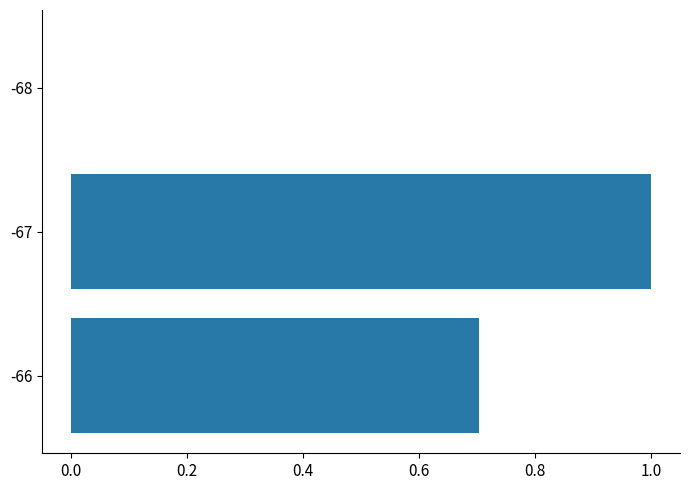

What is the greatest value displayed?

1.0